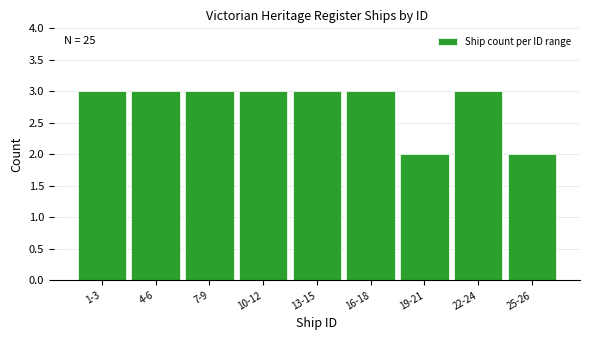

Reading left to right, what are all the values shown in this chart?

3	3	3	3	3	3	2	3	2